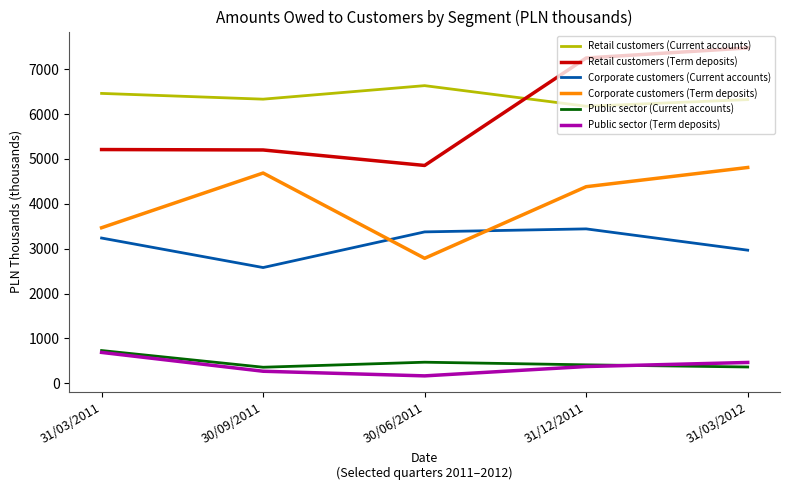

Which series has the largest total across all categories?

Retail customers (Current accounts)